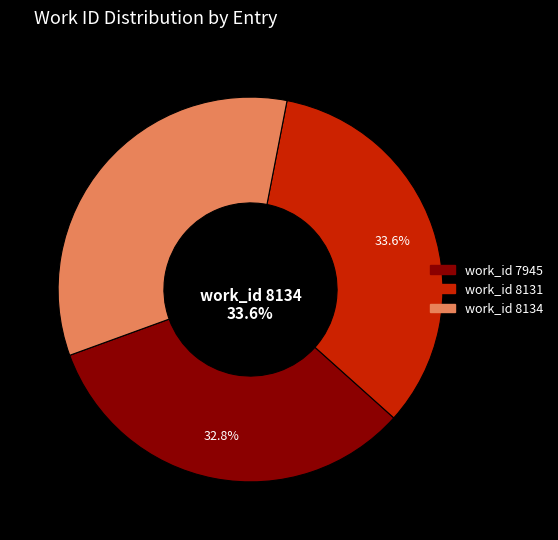

The work_id 8134 slice represents 34% of the pie. True or false?

True